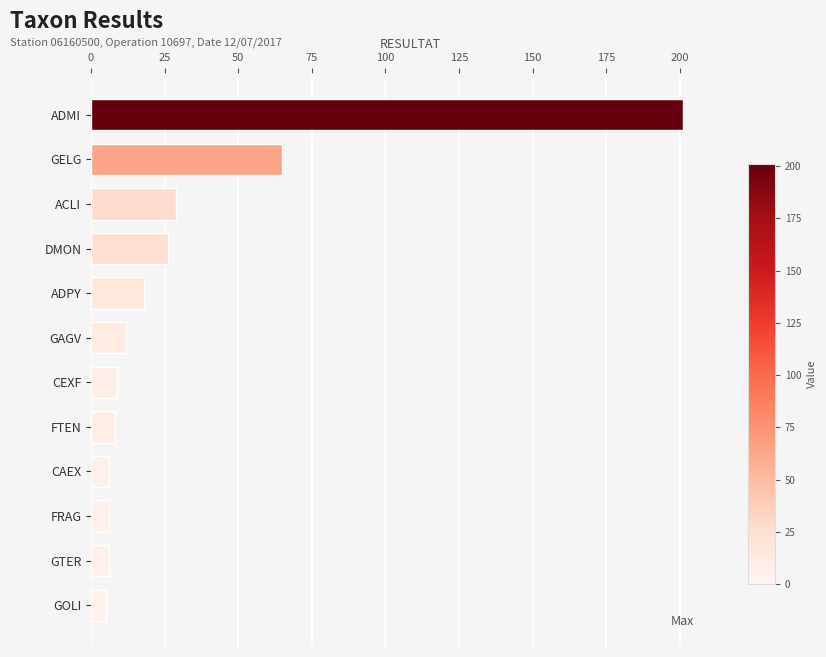

What is the greatest value displayed?

201